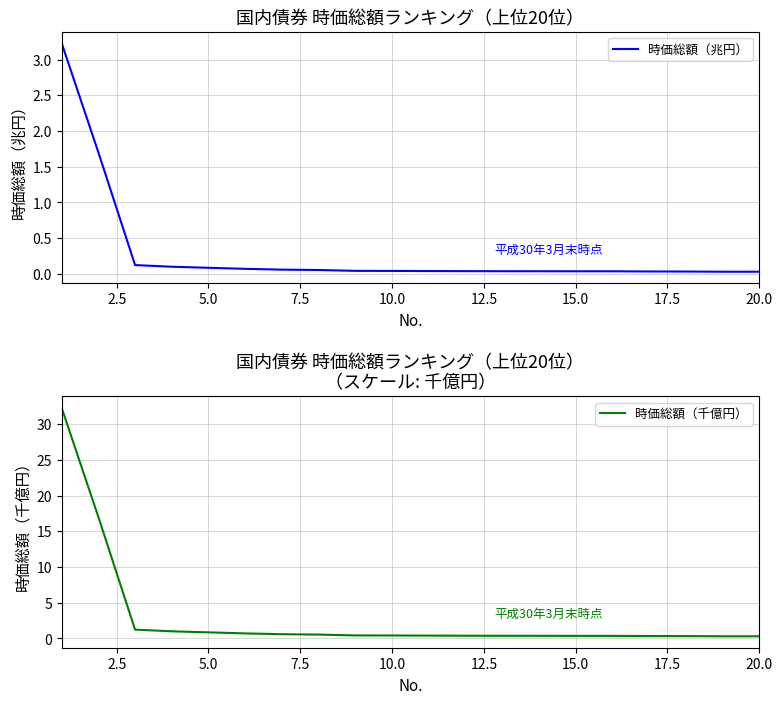

Rank the series by their average value, from highest to lowest.

時価総額（千億円）, 時価総額（兆円）